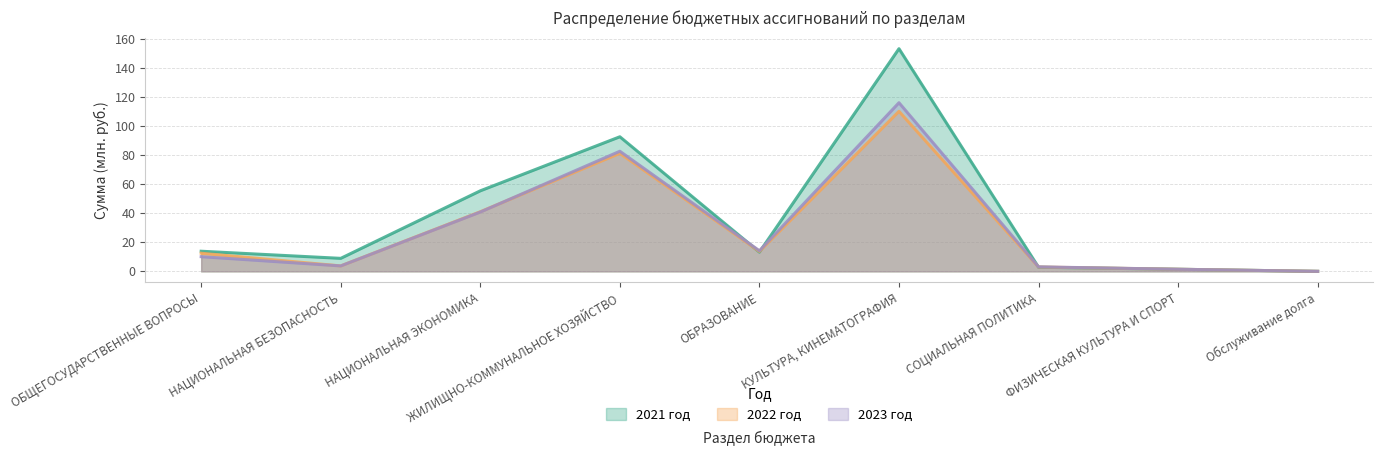

The value of 2022 год at НАЦИОНАЛЬНАЯ БЕЗОПАСНОСТЬ is 3.7. True or false?

True